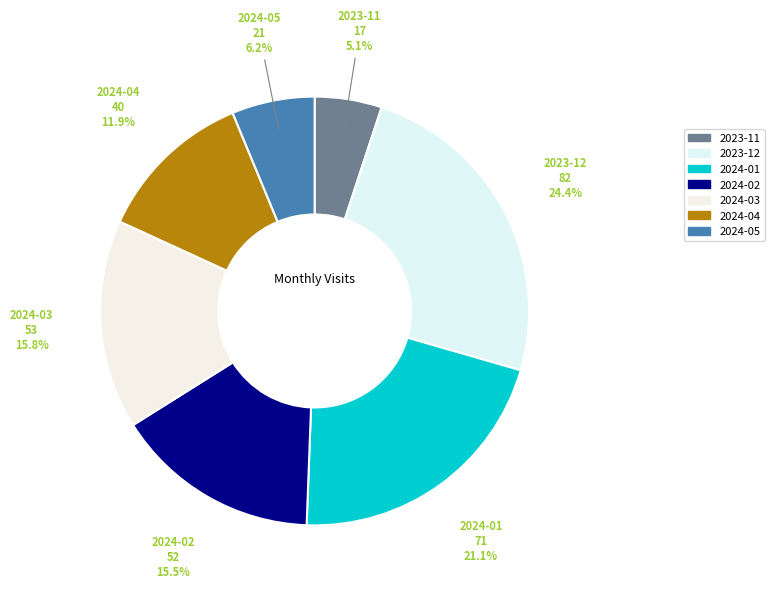

Which slice is the largest?

2023-12